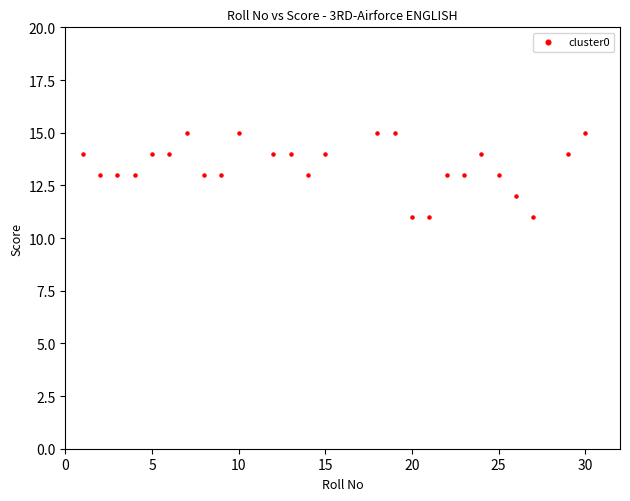

What is the range of Y values (max minus min)?

4